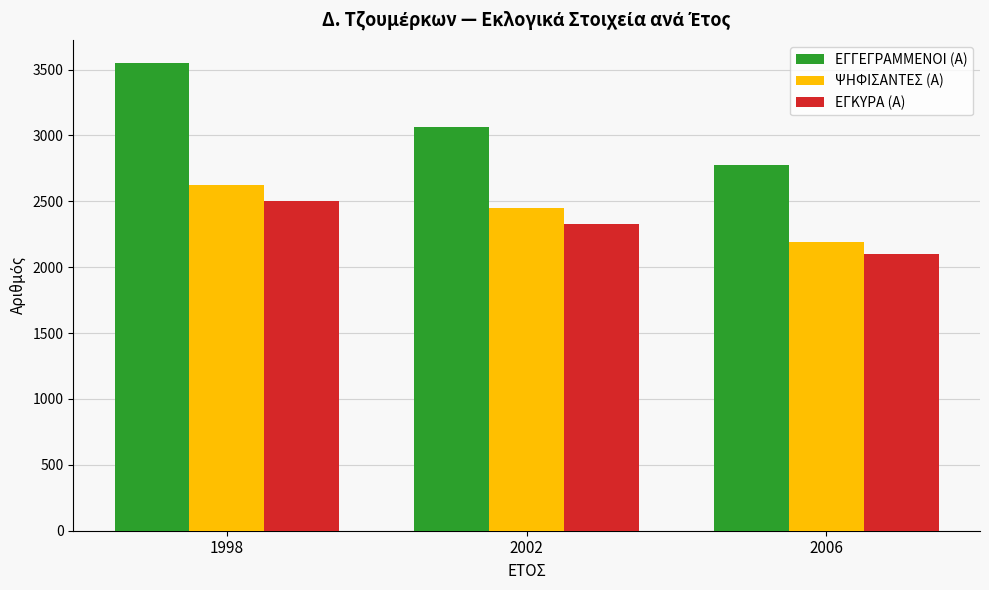

Rank the series by their maximum value, from lowest to highest.

ΕΓΚΥΡΑ (Α), ΨΗΦΙΣΑΝΤΕΣ (Α), ΕΓΓΕΓΡΑΜΜΕΝΟΙ (Α)